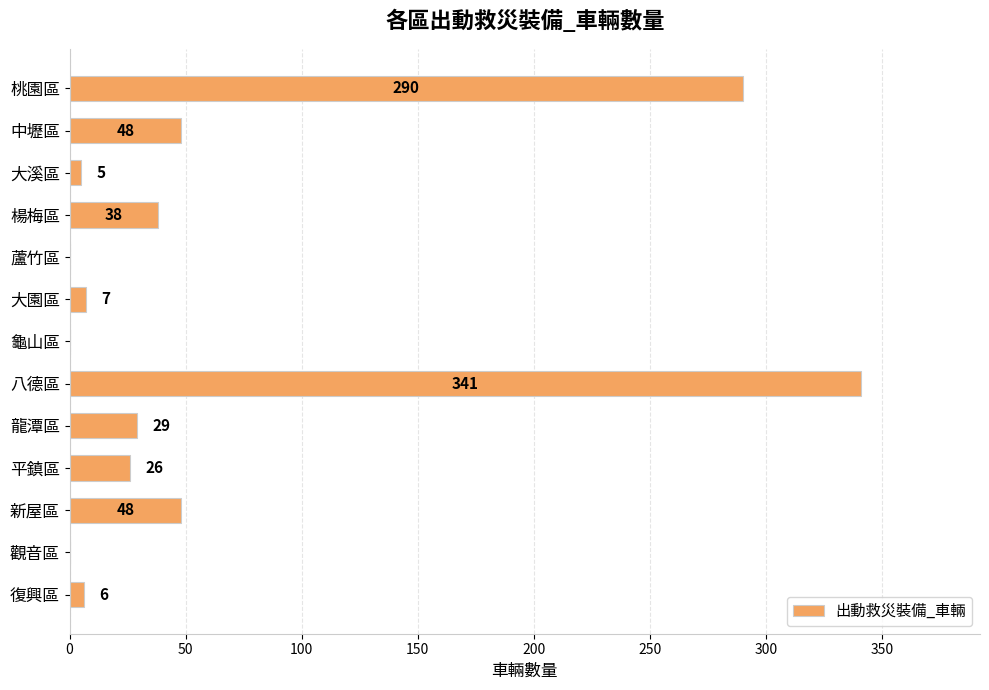

At which category does the chart reach its peak across all series?

八德區